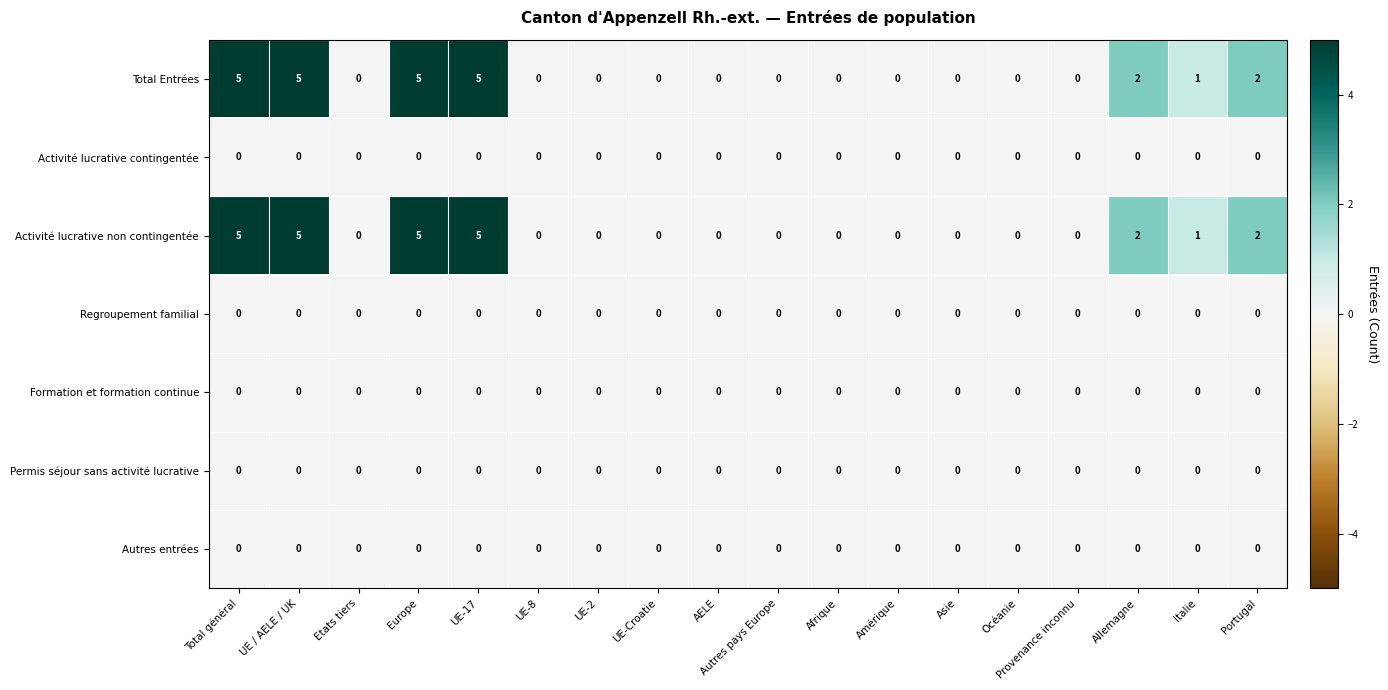

What is the maximum value shown in the chart?

5